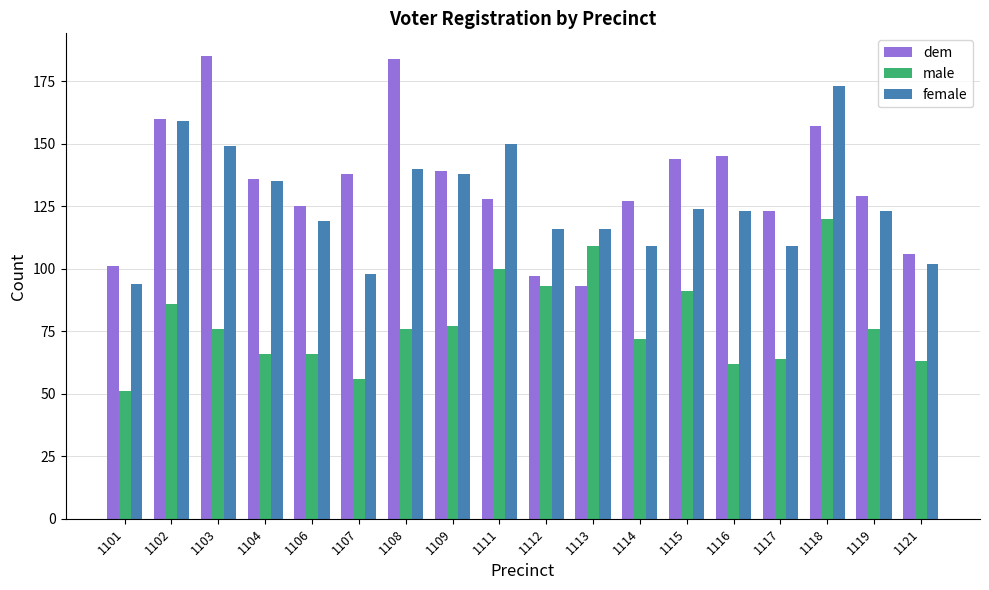

How many groups of bars are there?

18